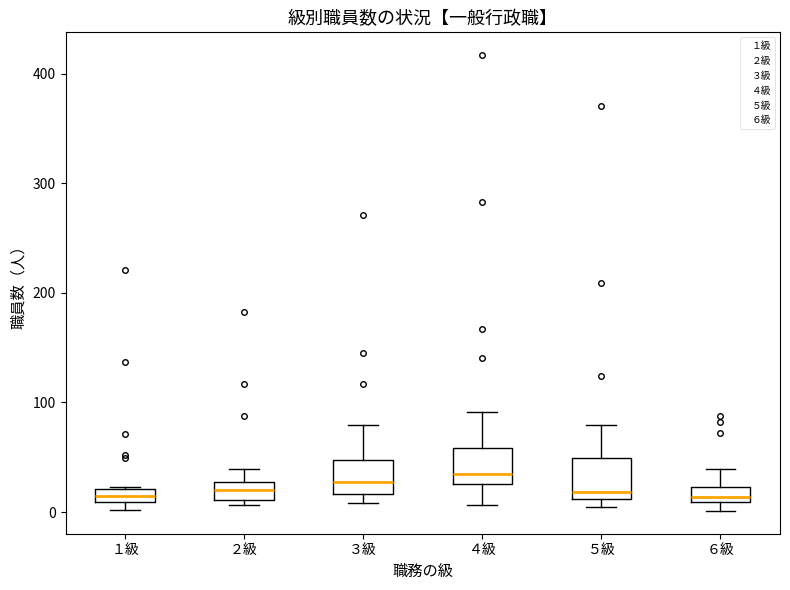

Where does the median line of the box for ２級 sit on the y-axis? The values are not printed on the chart, so give them approximately, as read against the axis.

20